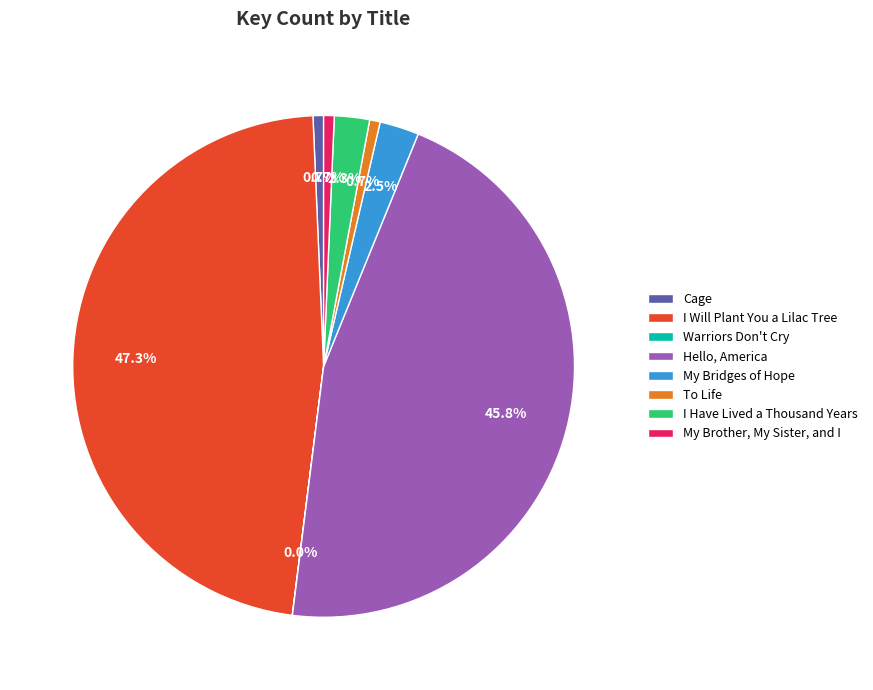

Does I Will Plant You a Lilac Tree account for over 50% of the chart?

No